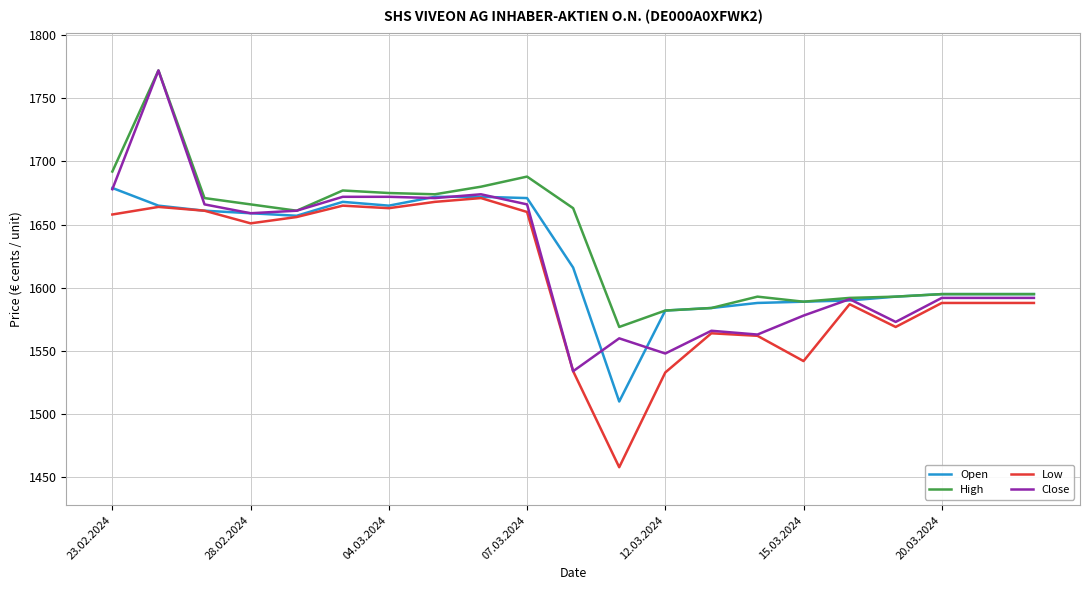

What is the minimum value for Low?

1458